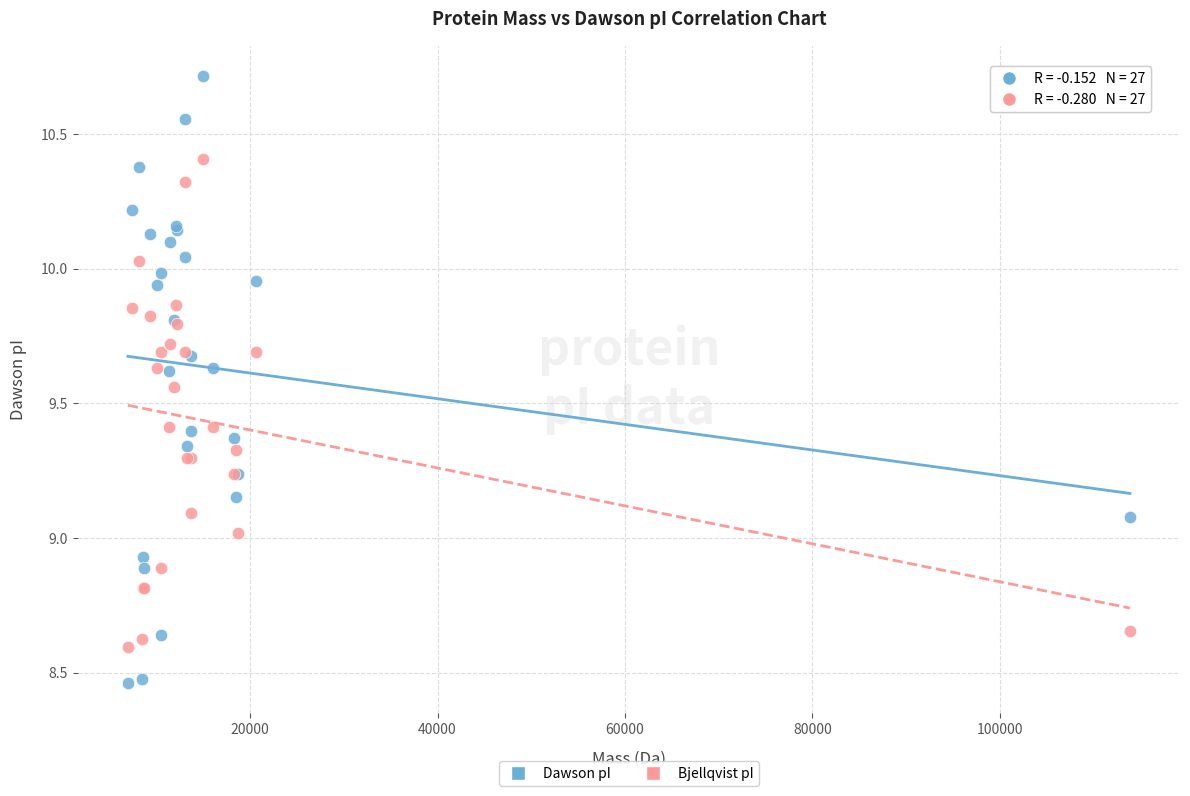

Which series reaches the maximum Y coordinate?

Dawson pI